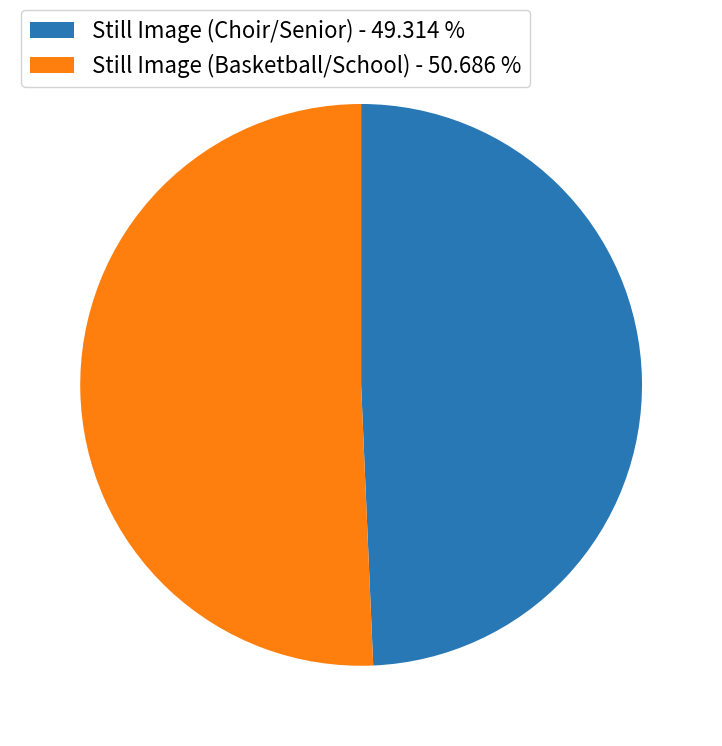

How many slices are in this pie chart?

2